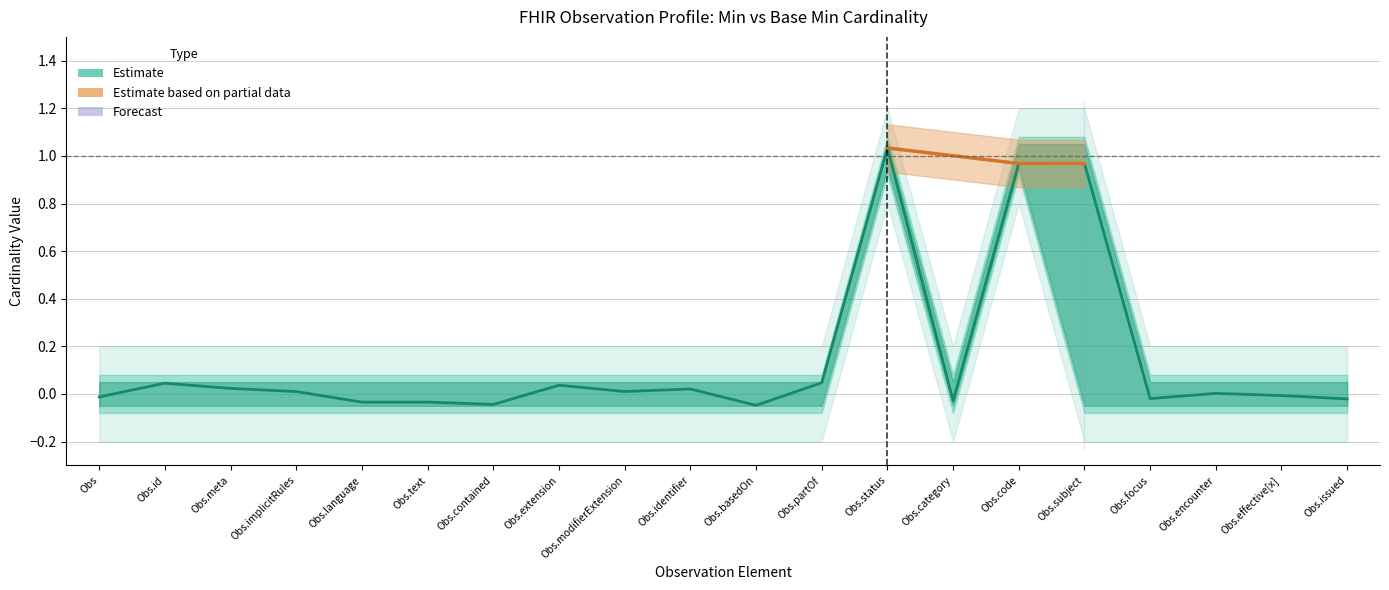

Is this an area chart (filled region under the line)?

No